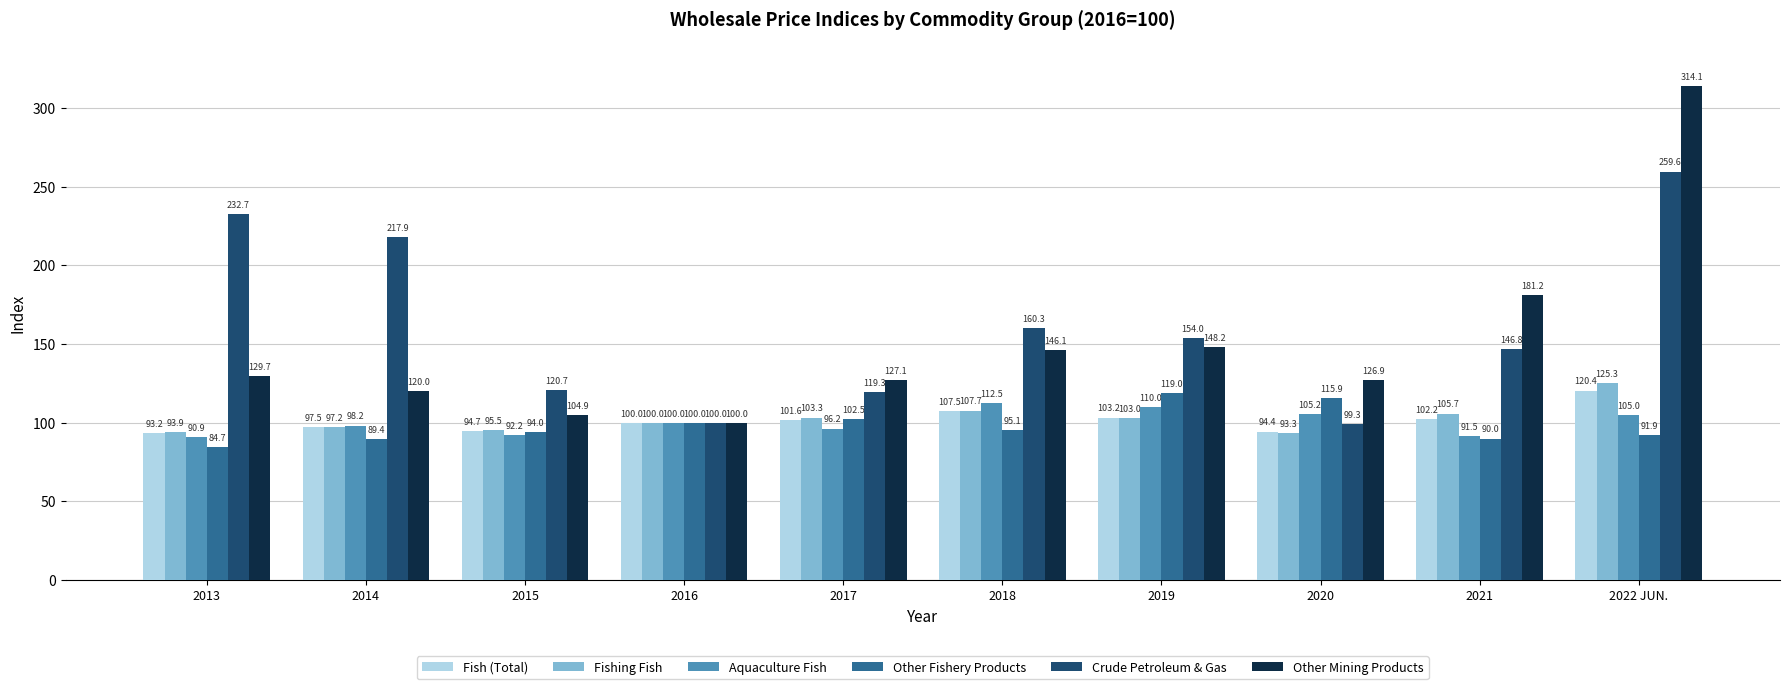

Which label corresponds to the smallest value in the chart?

2013